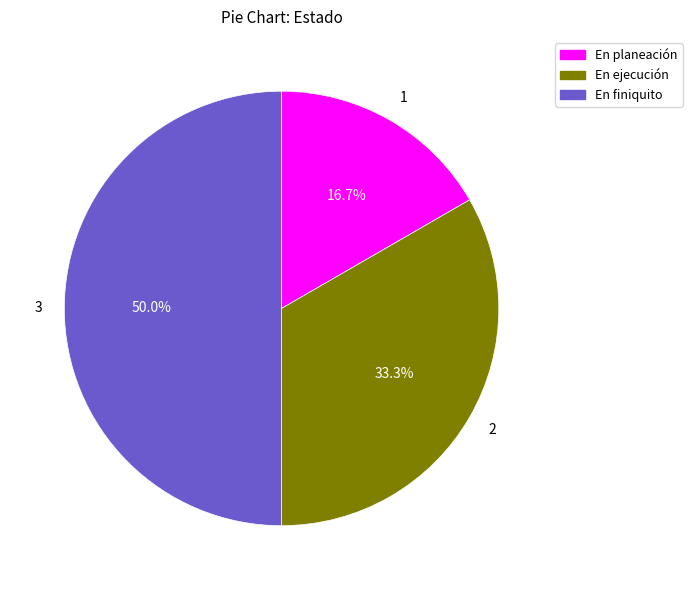

To the nearest percent, what is the difference between the En finiquito and En ejecución slice percentages?

17%